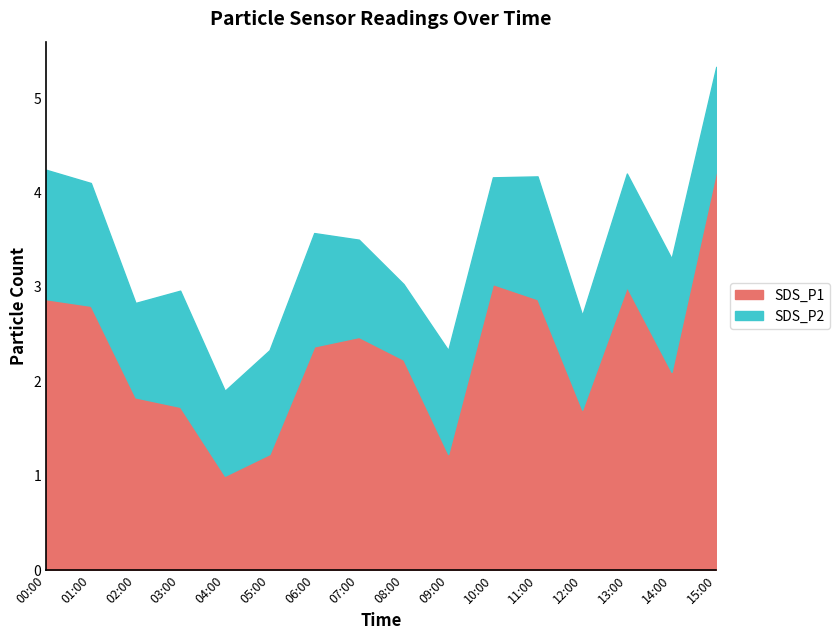

What is the label of the 11th point from the right?

05:00